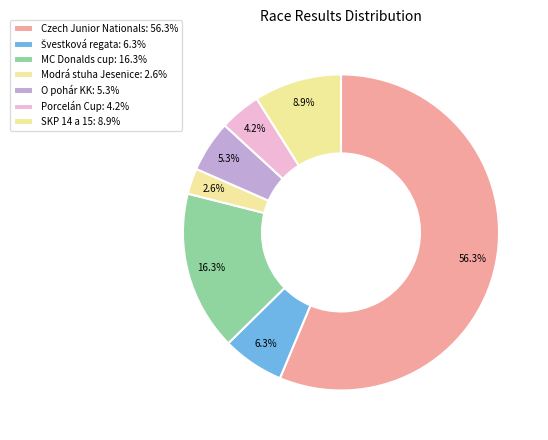

To the nearest percent, what is the difference between the Švestková regata and O pohár KK slice percentages?

1%